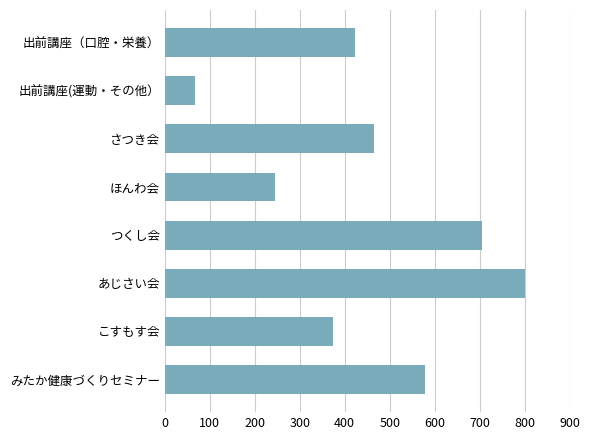

List the labels in order of value, largest first.

あじさい会, つくし会, みたか健康づくりセミナー, さつき会, 出前講座（口腔・栄養）, こすもす会, ほんわ会, 出前講座(運動・その他）